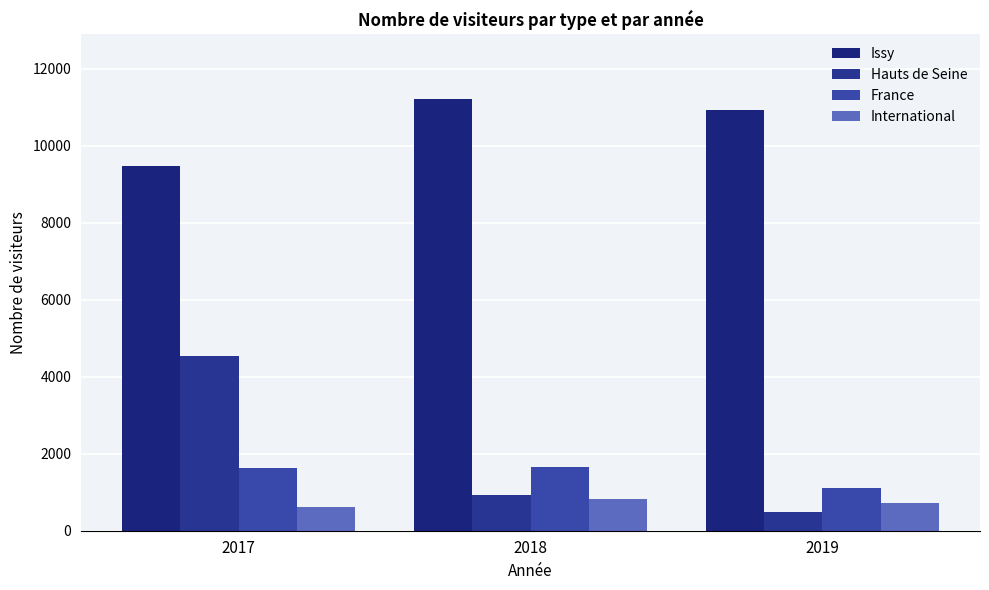

What is the sum of the Hauts de Seine values at 2019 and 2018?

1402